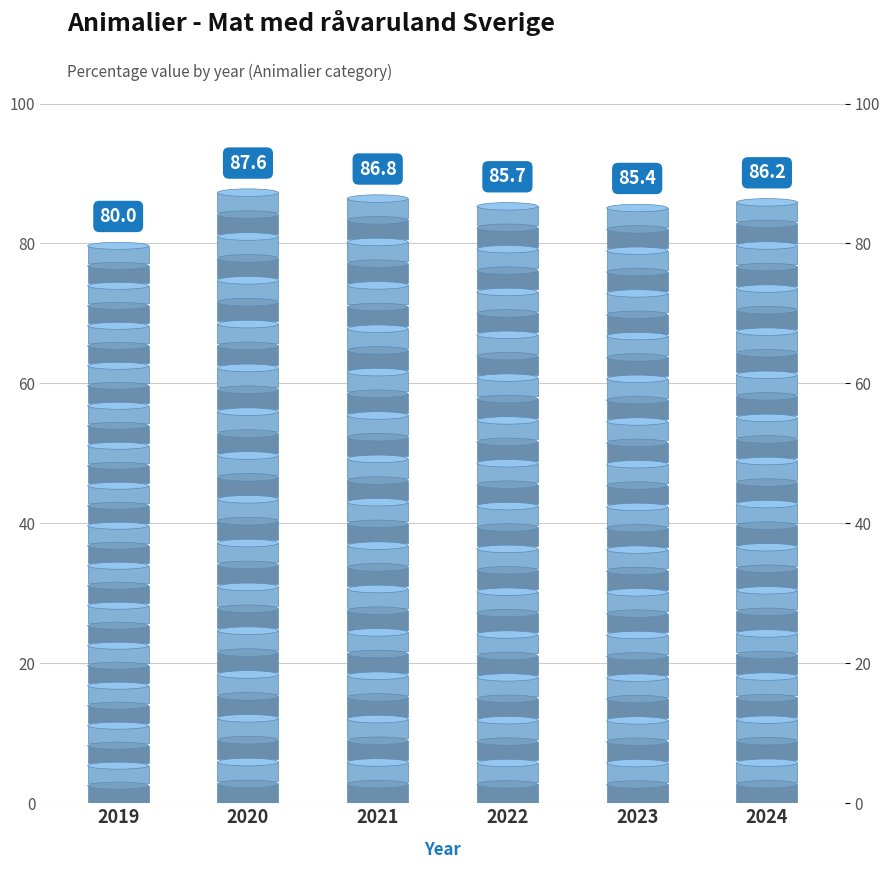

Count the number of categories in the chart.

6